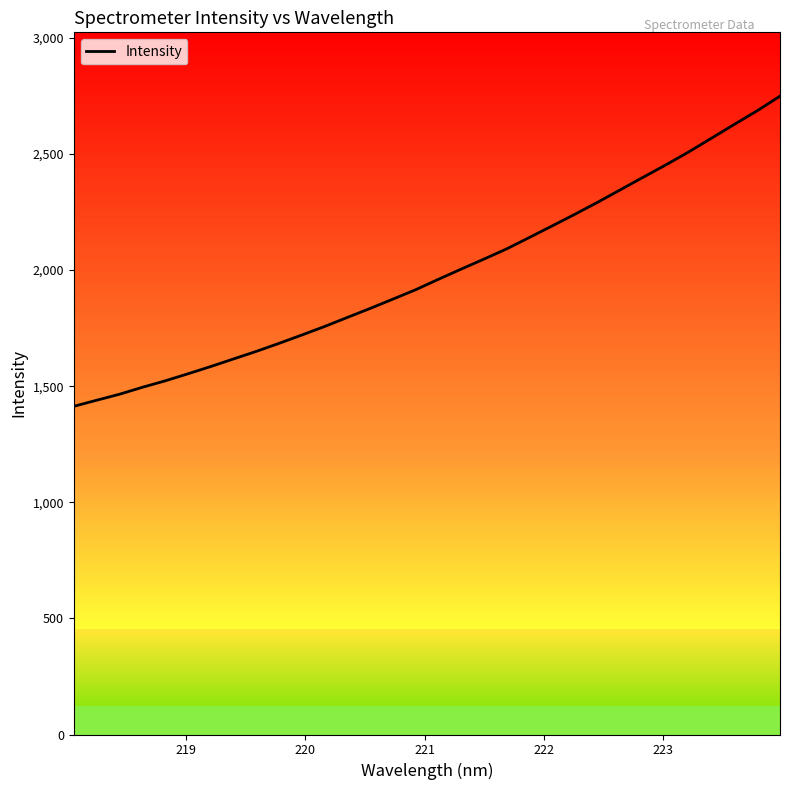

What is the minimum value shown in the chart?

1413.1